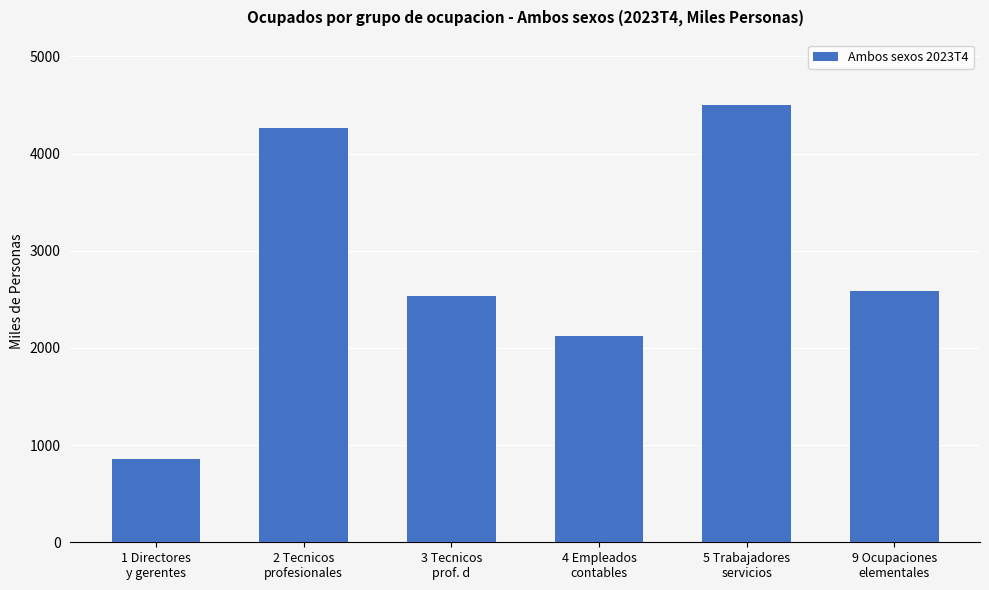

The value at 9 Ocupaciones
elementales is 2581.6. True or false?

True